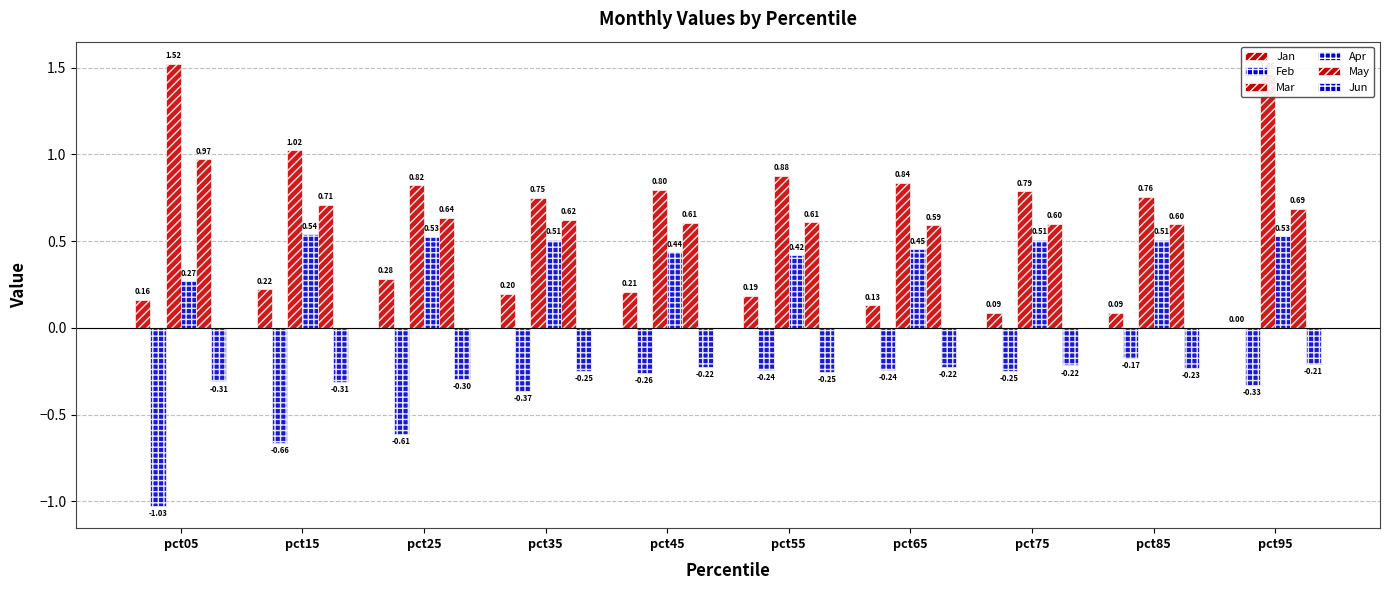

What is the difference between the Jun values at pct15 and pct75?

0.1